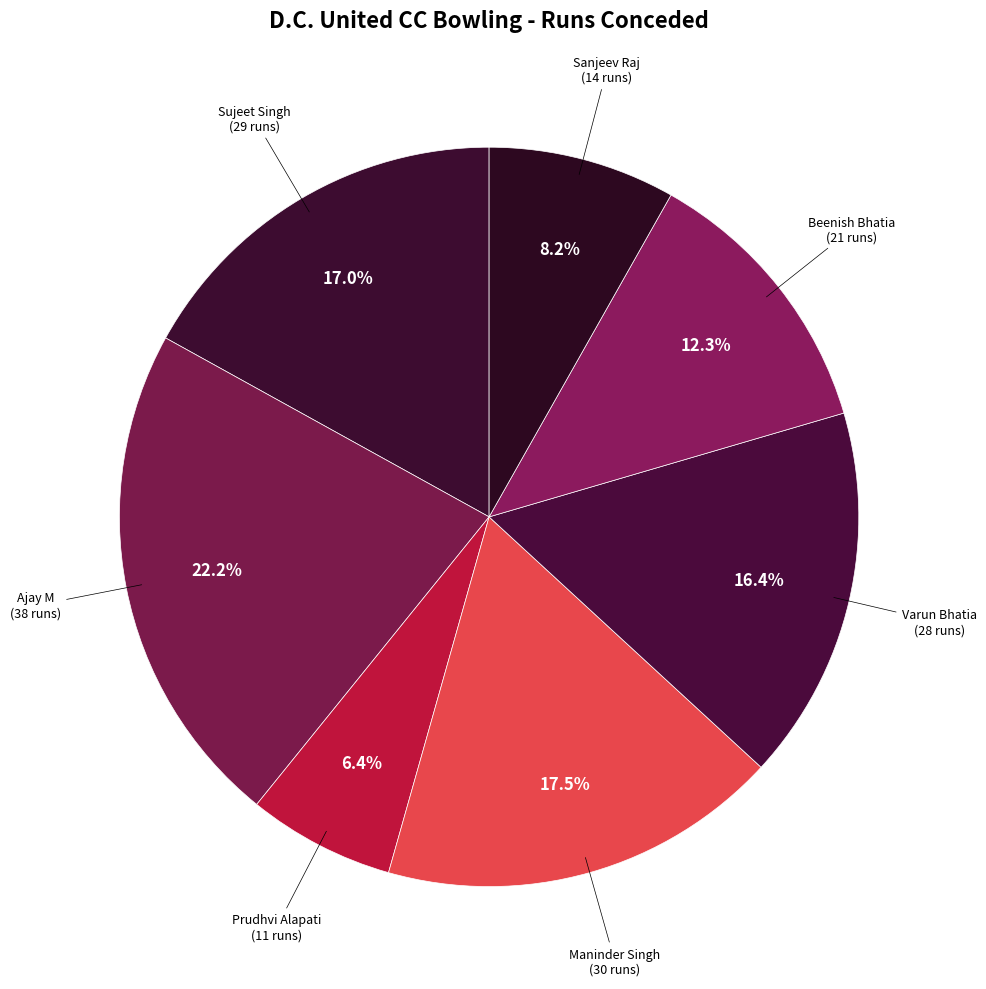

Count the number of slices in the pie.

7